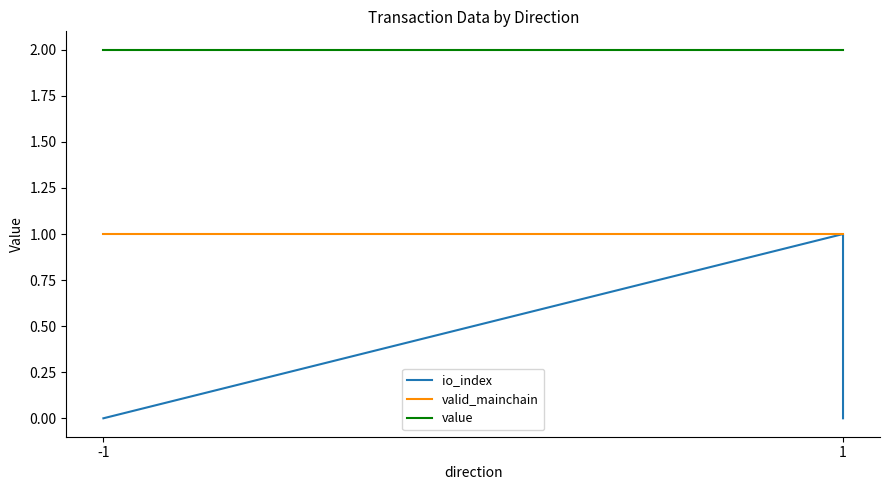

What is the value of the value point at the 1st from the left?

2.0